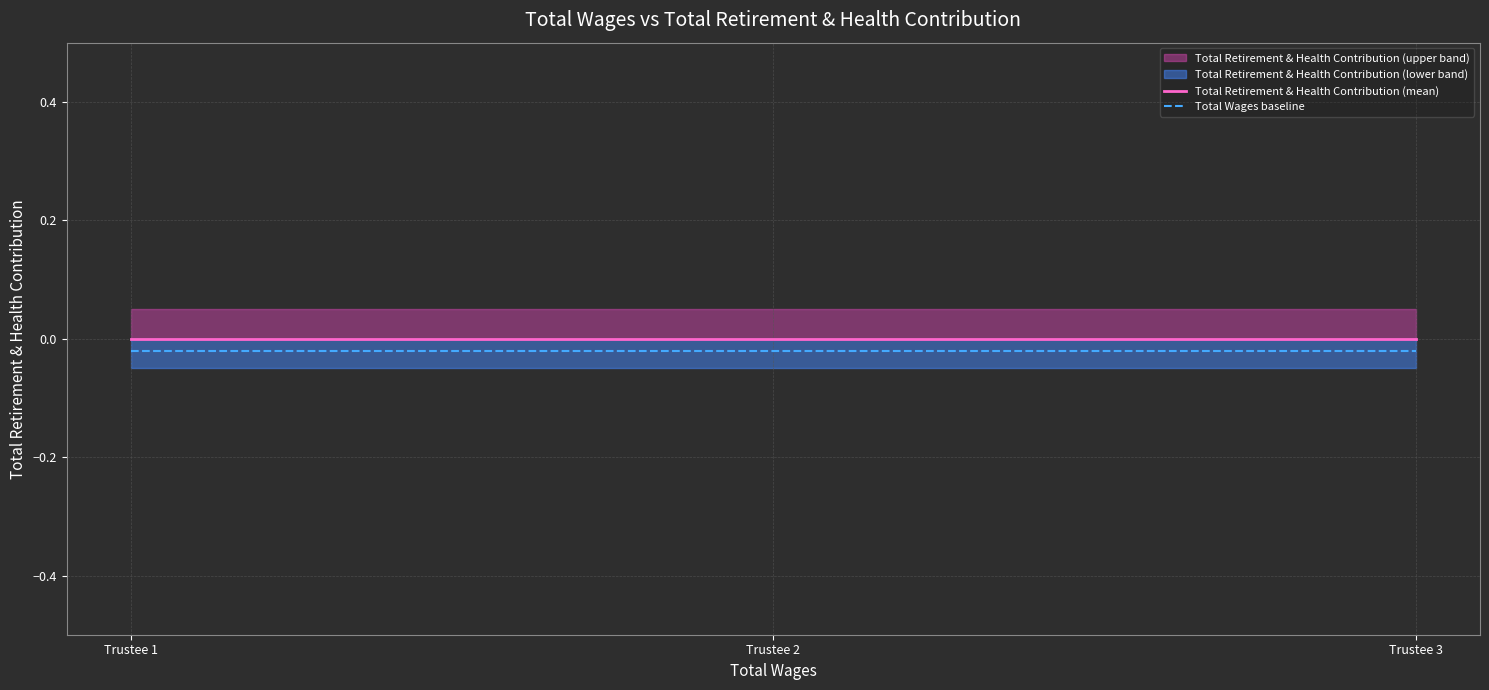

Which series changed the most between Trustee 1 and Trustee 2?

Total Retirement & Health Contribution (mean)